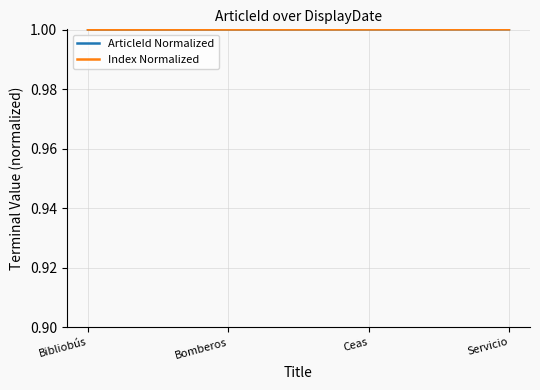

Is this an area chart (filled region under the line)?

No